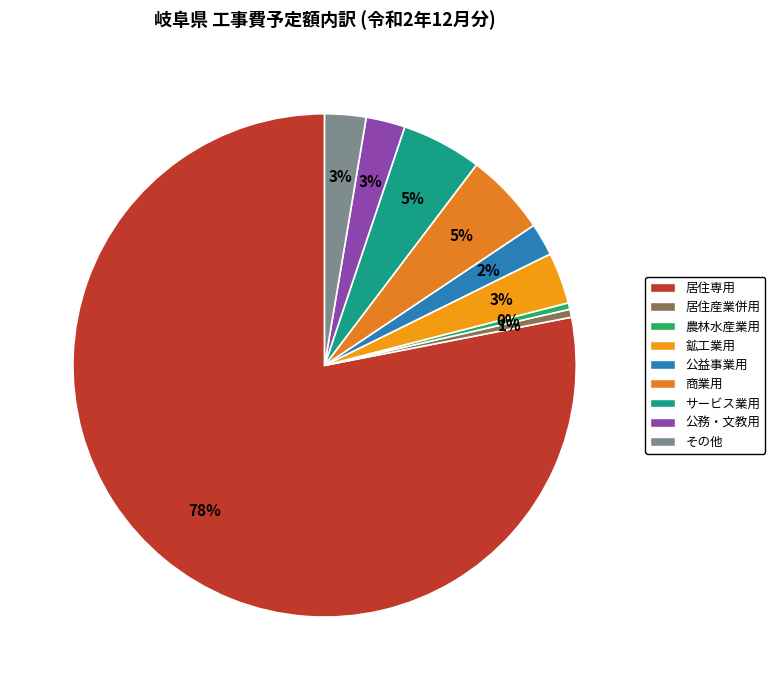

Which slice represents more than half of the pie?

居住専用